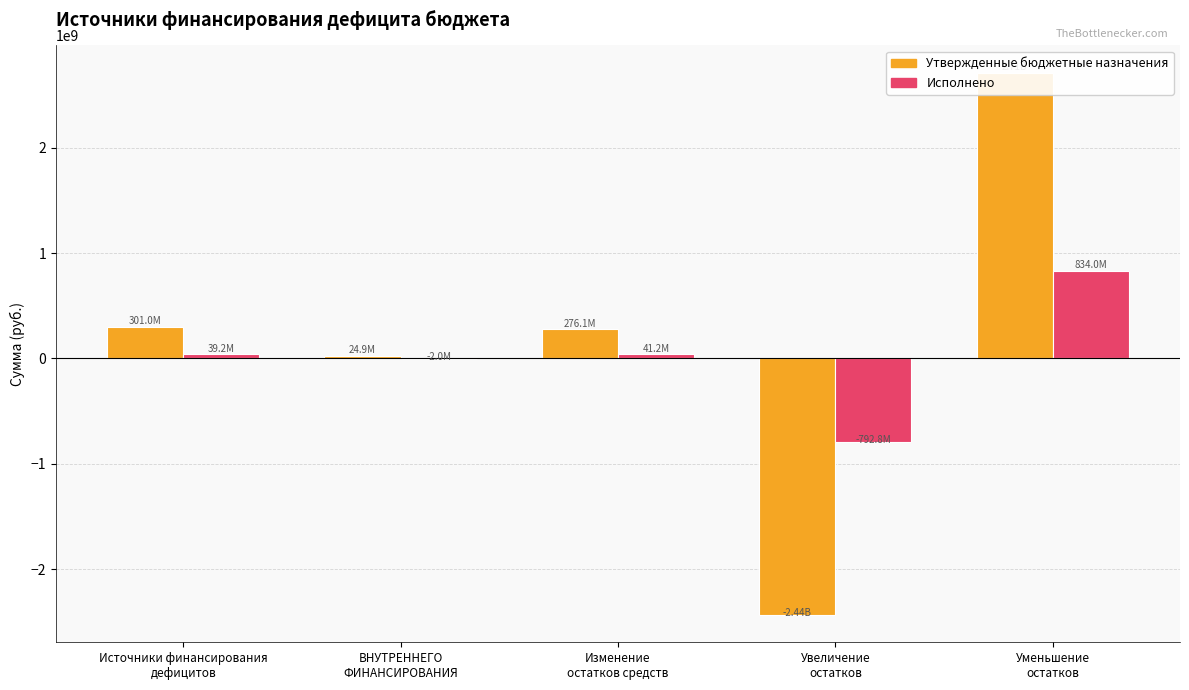

What are all the series names shown in the legend?

Утвержденные бюджетные назначения, Исполнено